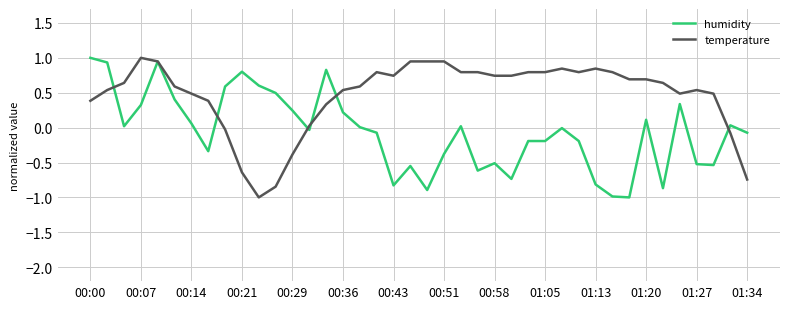

Which series has the largest total across all categories?

temperature